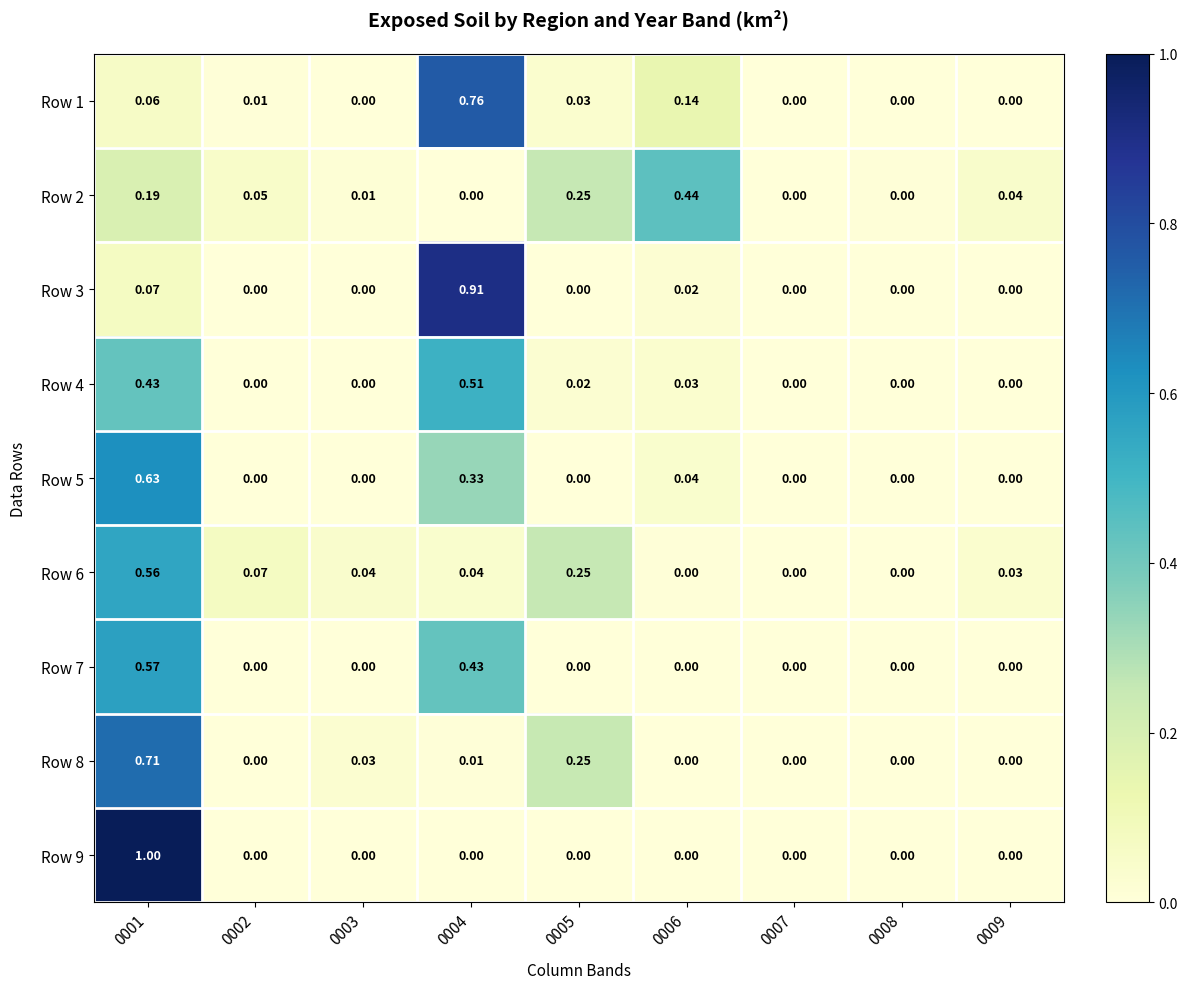

How many values in the Row 8 series exceed 0?

4